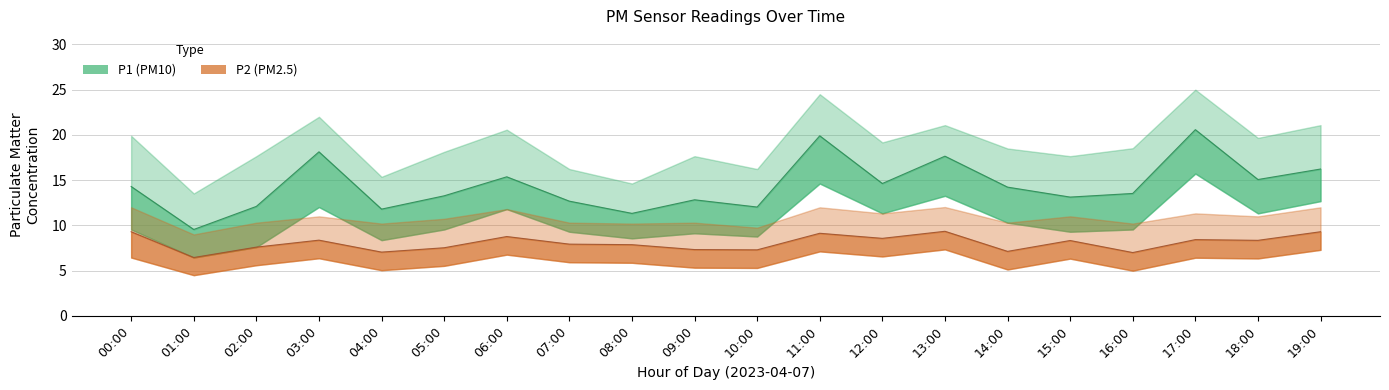

Rank the categories by P1_lower value from highest to lowest.

17:00, 11:00, 13:00, 19:00, 03:00, 06:00, 12:00, 18:00, 14:00, 00:00, 05:00, 16:00, 07:00, 15:00, 09:00, 10:00, 08:00, 04:00, 02:00, 01:00